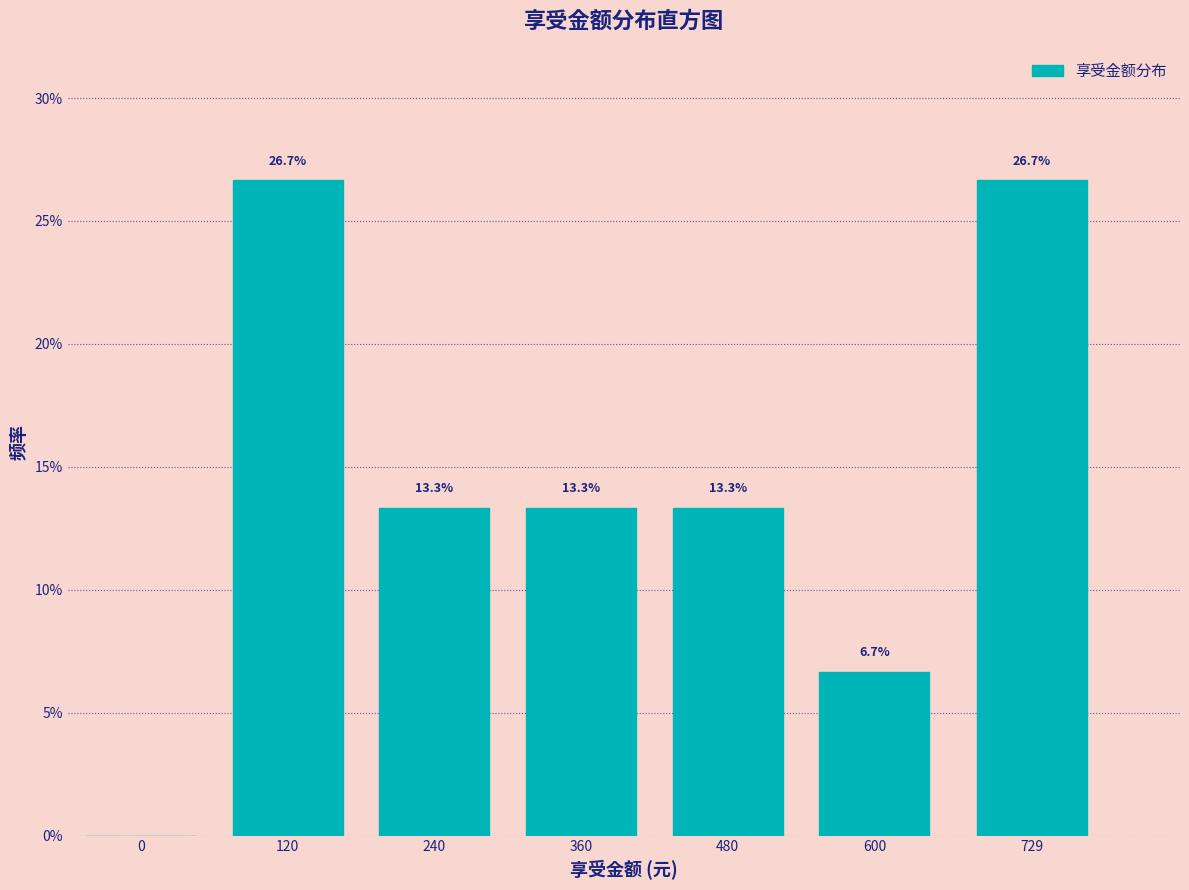

Reading left to right, what are all the values shown in this chart?

0=0.0	120=26.7	240=13.3	360=13.3	480=13.3	600=6.7	729=26.7